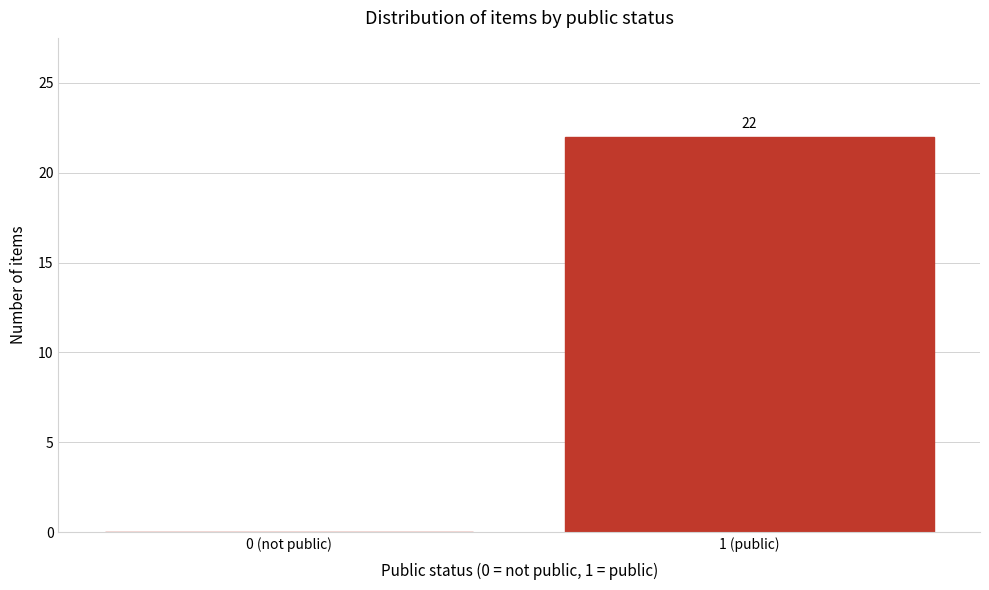

Reading right to left, extract all data points from this chart.

1 (public)=22	0 (not public)=0